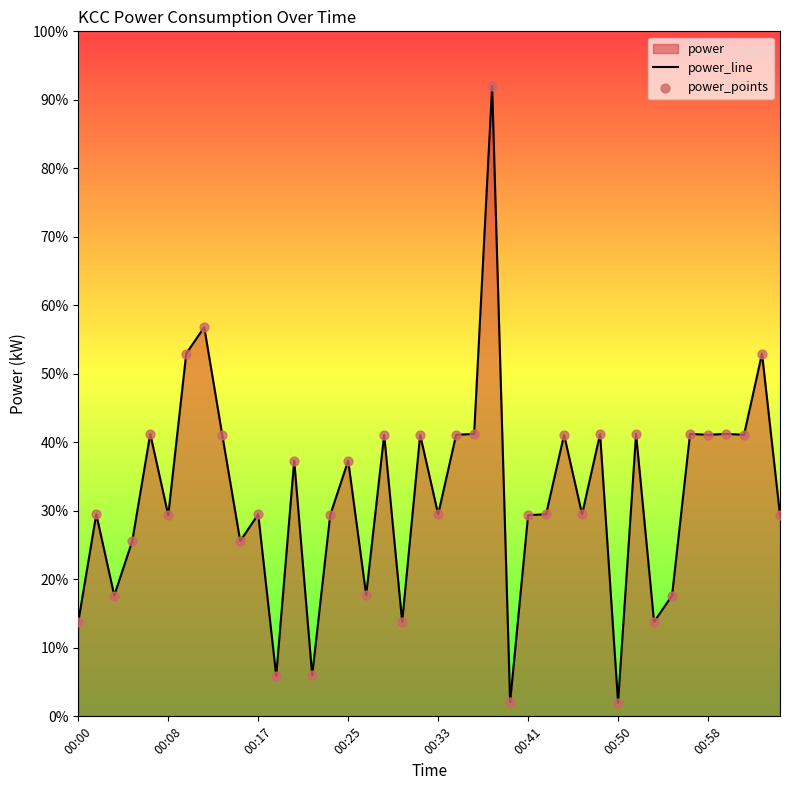

Which series has the largest total across all categories?

power_line